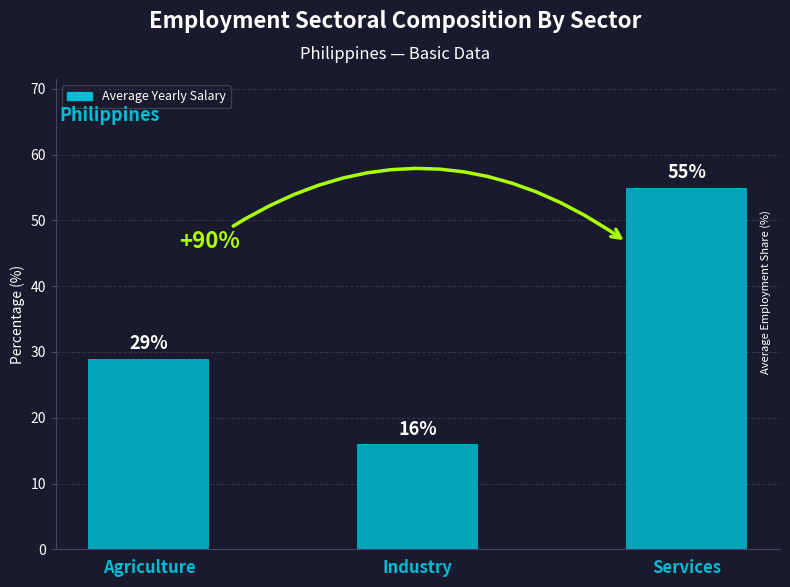

Which has a higher value, Agriculture or Industry?

Agriculture